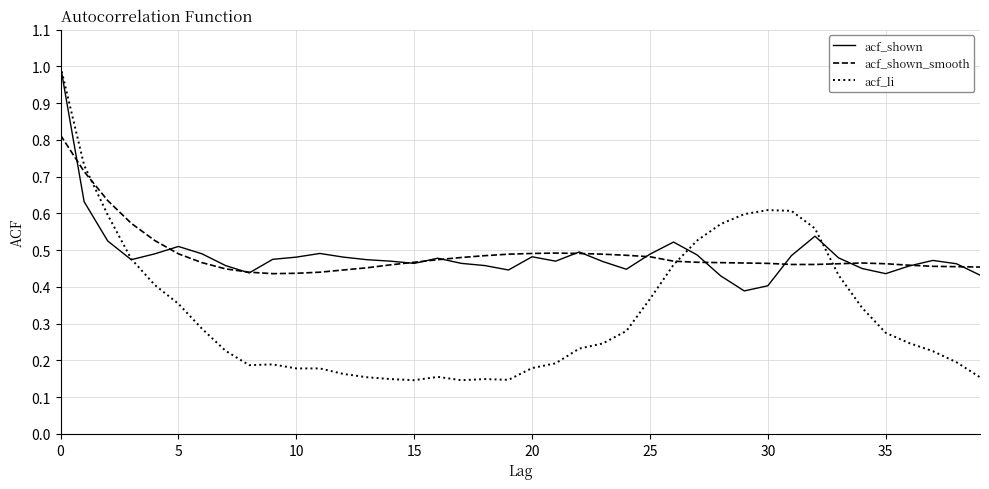

How many acf_li values are between 0 and 1?

40